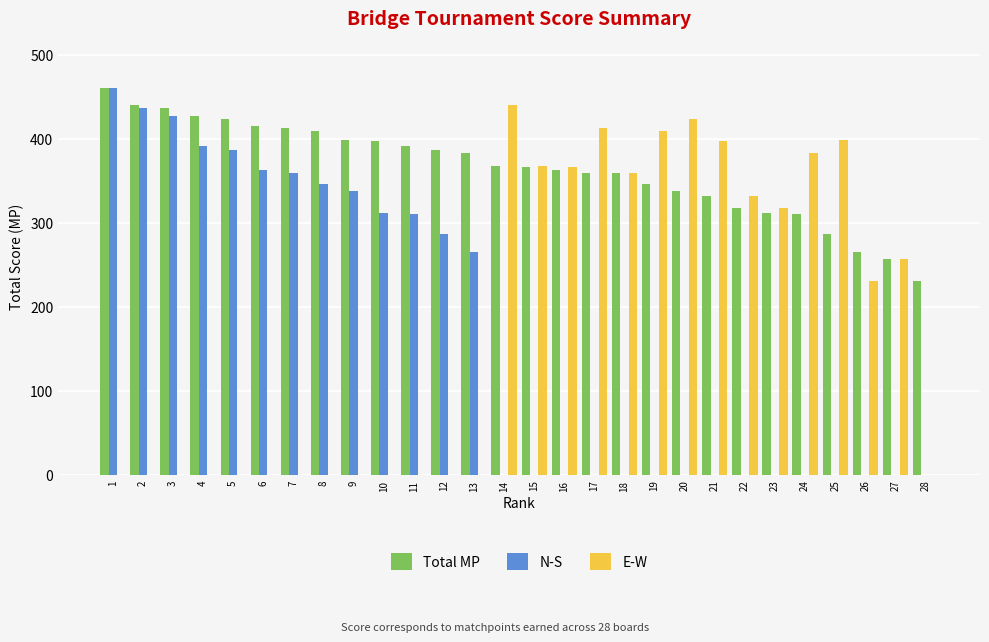

Count the number of categories in the chart.

28